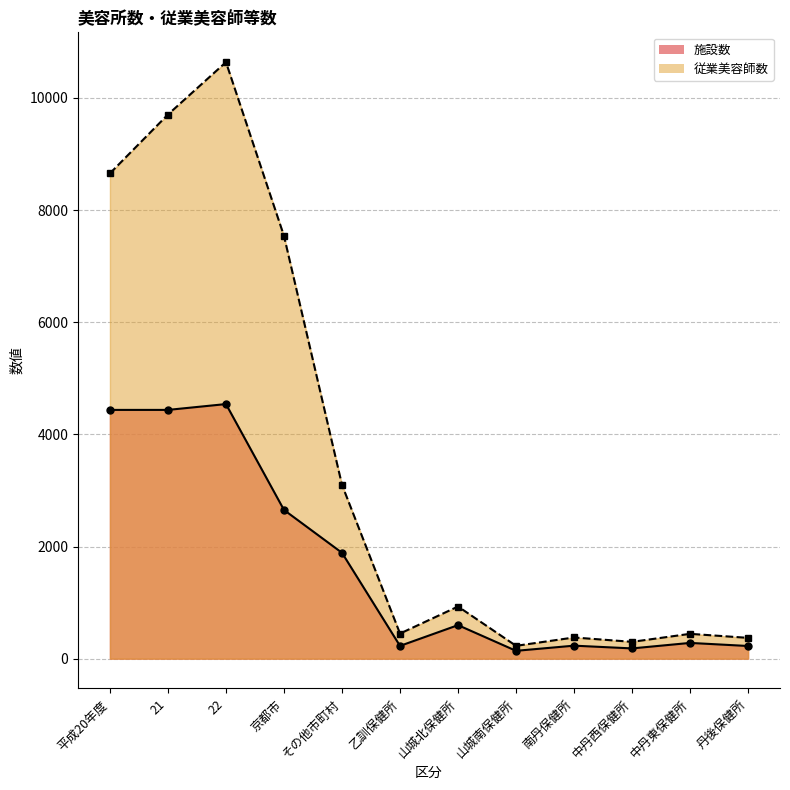

What is the lowest value of the 従業美容師数 series?

229